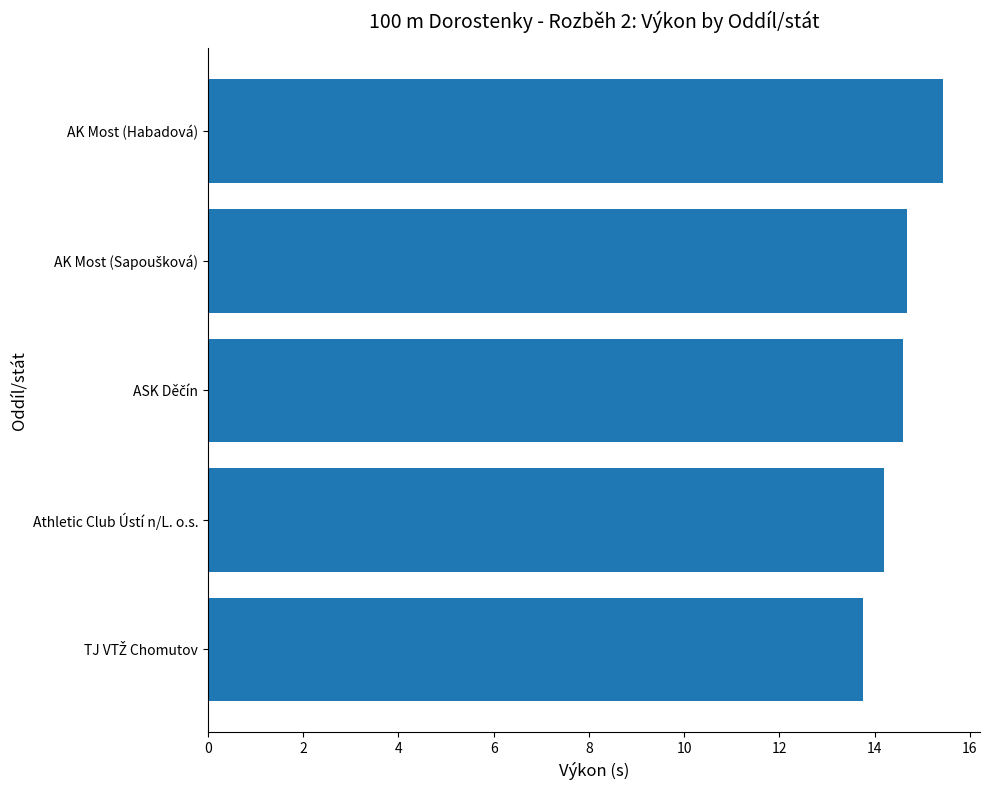

What is the maximum value shown in the chart?

15.4